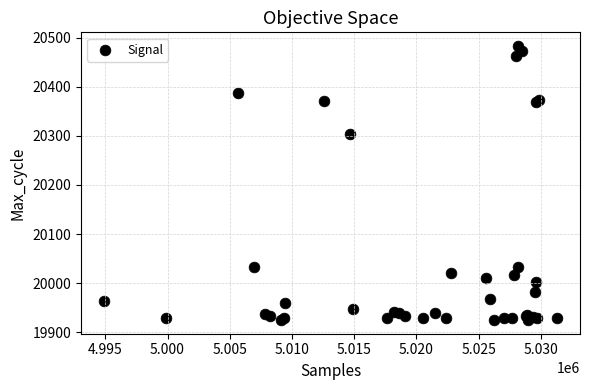

What Y value in the scatter plot is closest to 20204?

20303